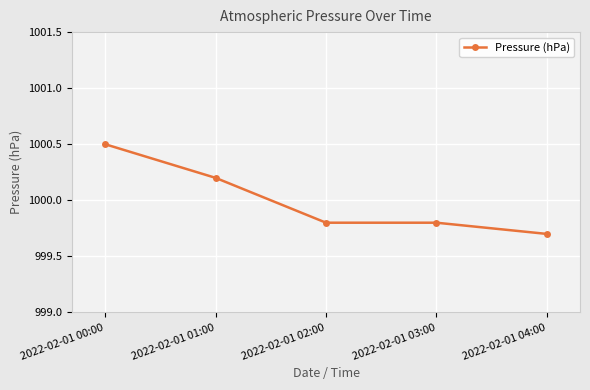

What is the label of the 4th point from the left?

2022-02-01 03:00